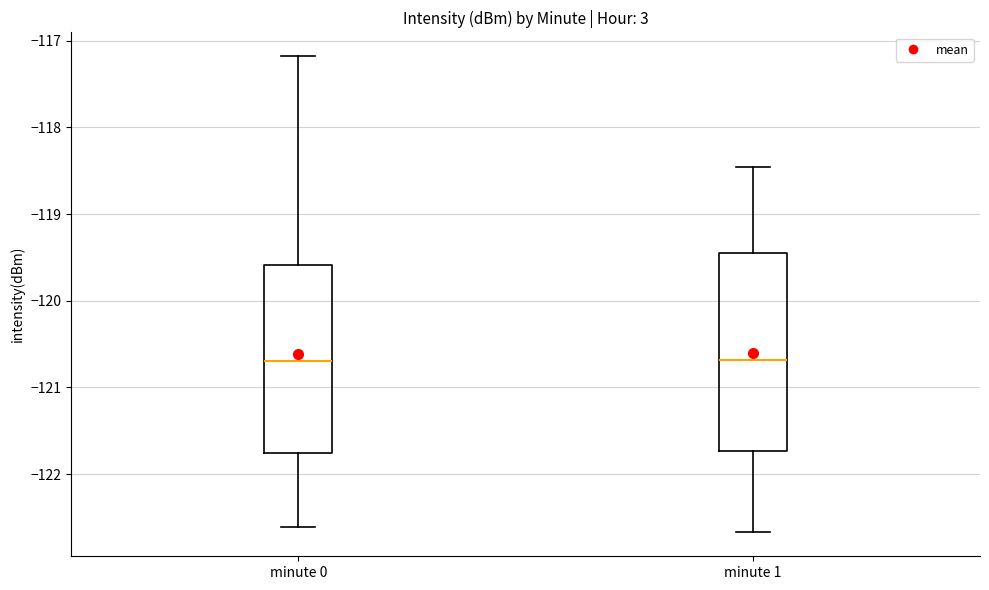

Where does the upper whisker of the box for minute 0 end on the y-axis? The values are not printed on the chart, so give them approximately, as read against the axis.

-117.2